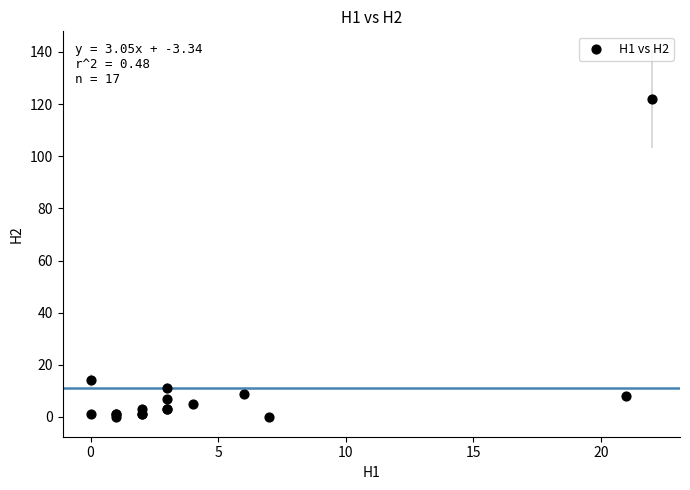

What Y value in the scatter plot is closest to 61?

14